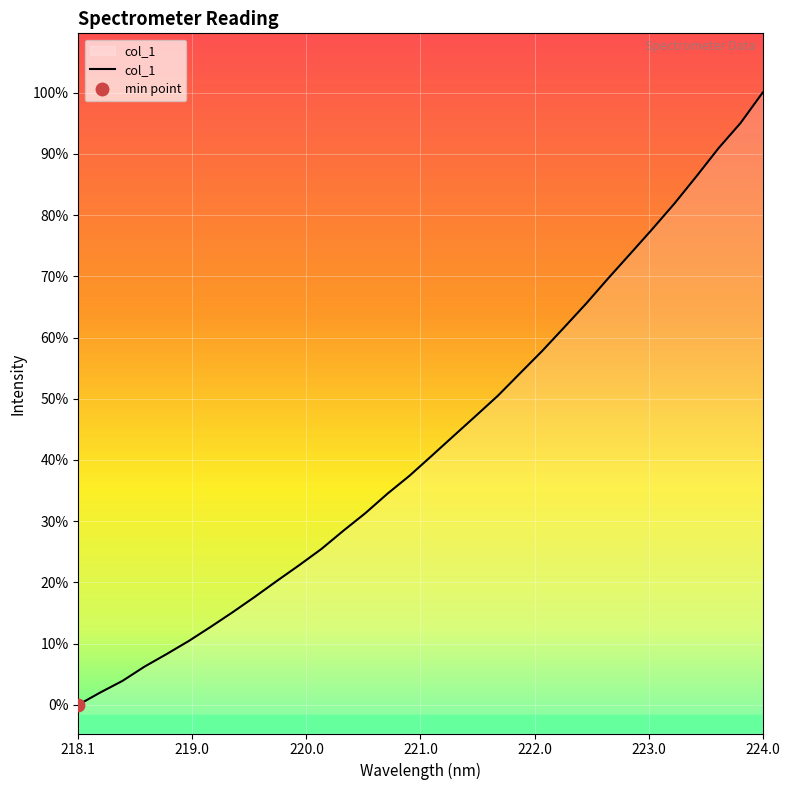

The chart shows a value of 4215.7 at 221.6902. True or false?

False